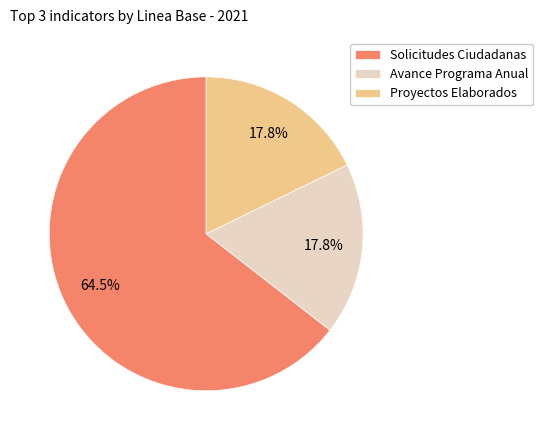

What is the ratio of the value at Avance Programa Anual to the value at Solicitudes Ciudadanas?

0.3